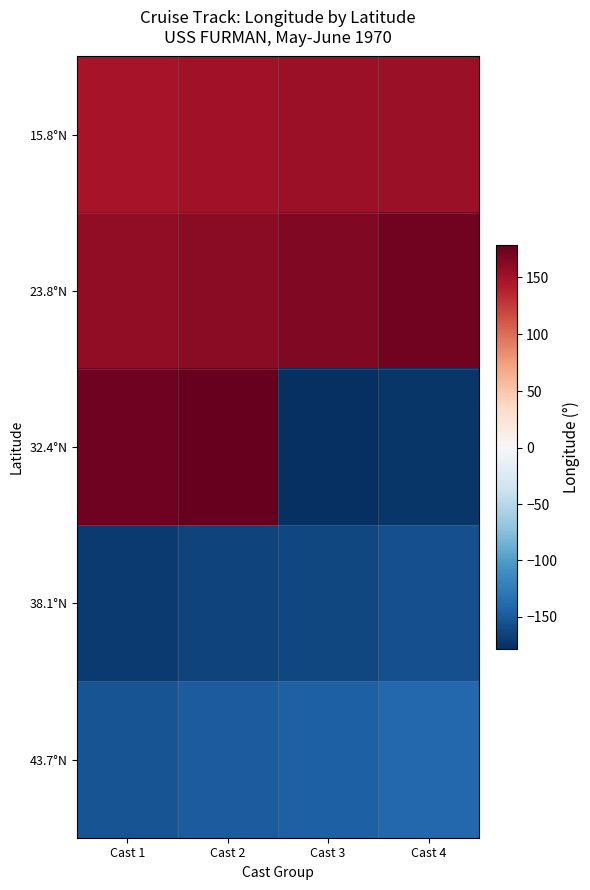

What is the total value across all series at Cast 2?

173.4